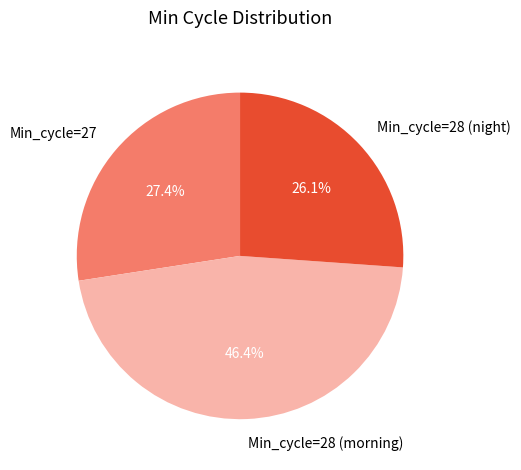

Rank the categories by value from lowest to highest.

Min_cycle=28 (night), Min_cycle=27, Min_cycle=28 (morning)